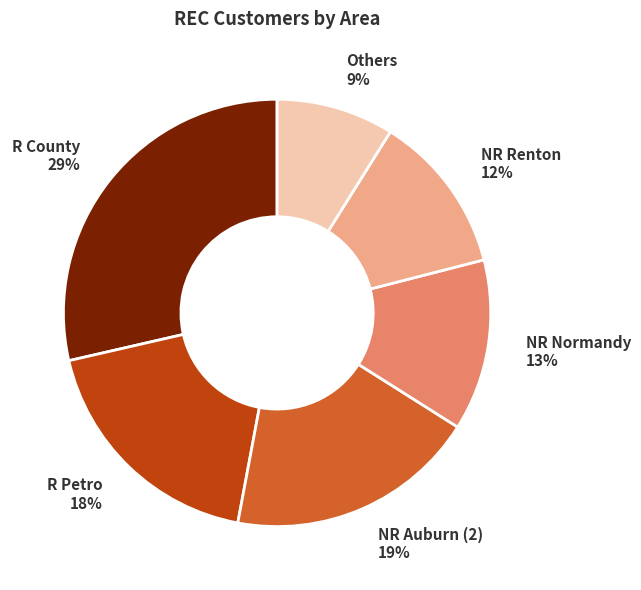

To the nearest percent, what is the average slice percentage?

17%